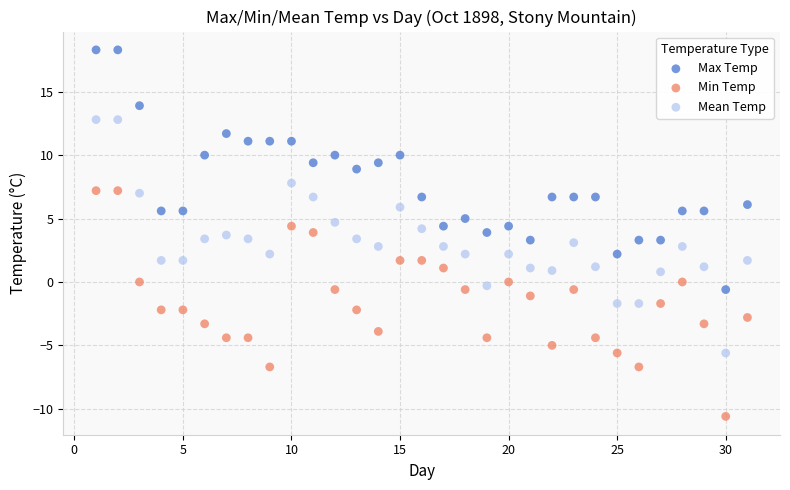

Across all data points, what is the range of X values (max minus min)?

30.0